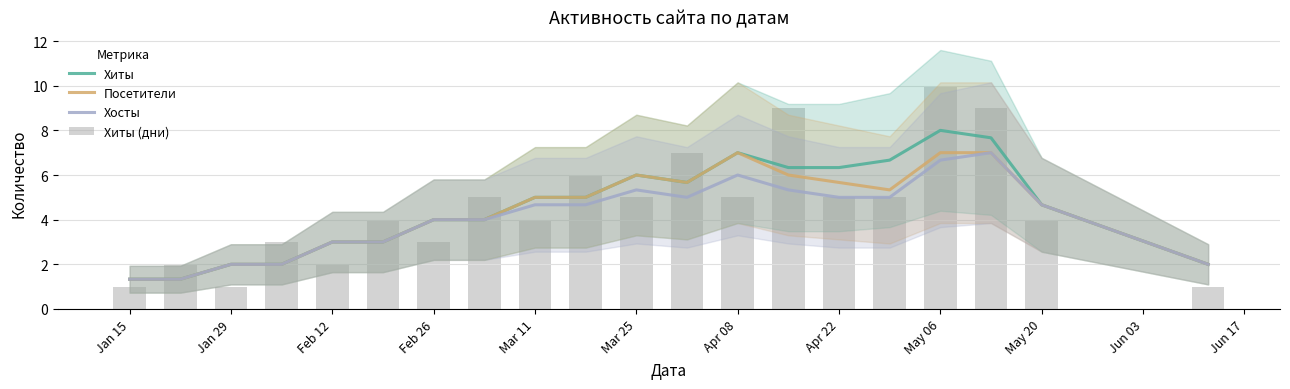

What is the difference between the highest and lowest values at May 20?

0.7